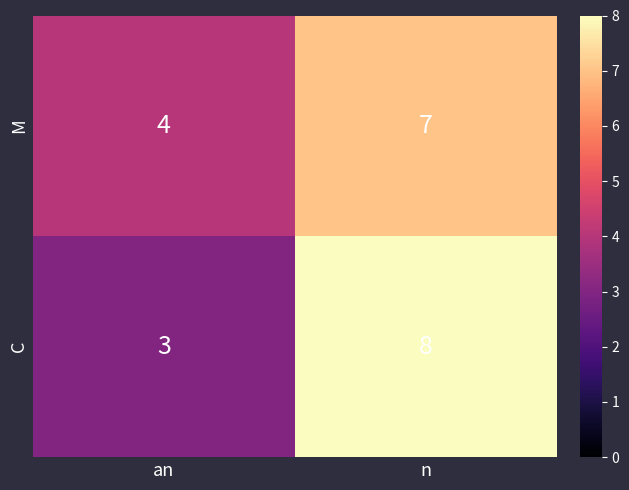

Between an and n, which series saw the biggest shift?

C